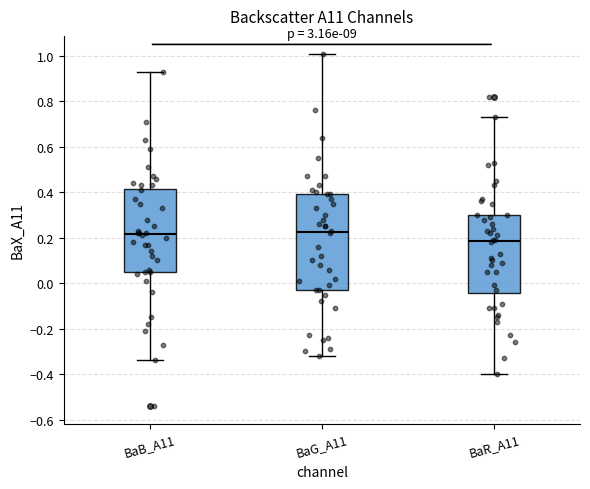

Reading left to right, read every box against the y-axis: the position of its median line, the range the box covers, and the ends of its whiskers. The values are not printed on the chart, so give them approximately, as read against the axis.

BaB_A11: median 0.22, box 0.06 to 0.42, whiskers -0.34 to 0.94
BaG_A11: median 0.22, box -0.02 to 0.40, whiskers -0.32 to 1.02
BaR_A11: median 0.18, box -0.04 to 0.30, whiskers -0.40 to 0.74